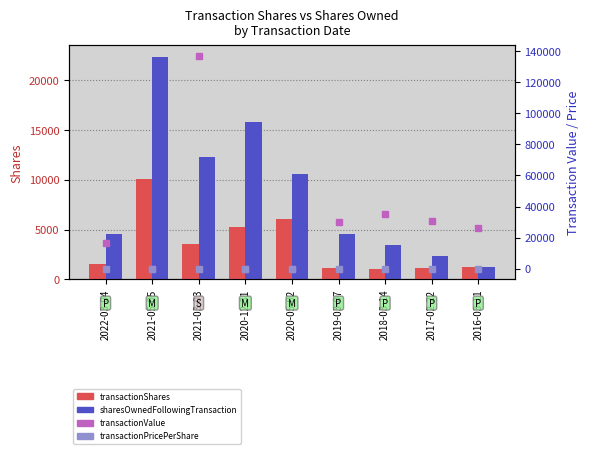

Does the chart contain any negative values?

No